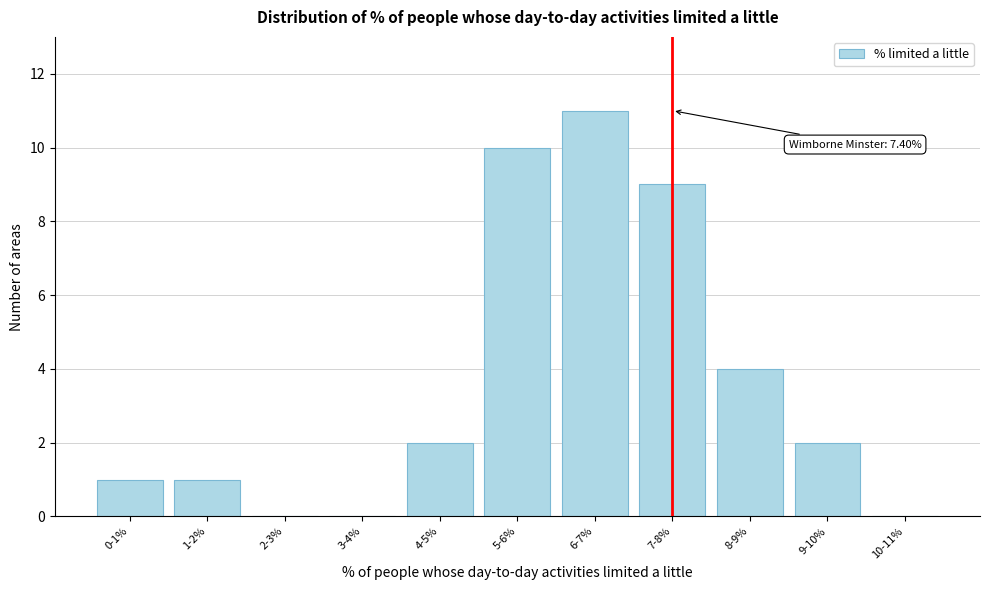

Reading right to left, what are all the values shown in this chart?

10-11%=0	9-10%=2	8-9%=4	7-8%=9	6-7%=11	5-6%=10	4-5%=2	3-4%=0	2-3%=0	1-2%=1	0-1%=1